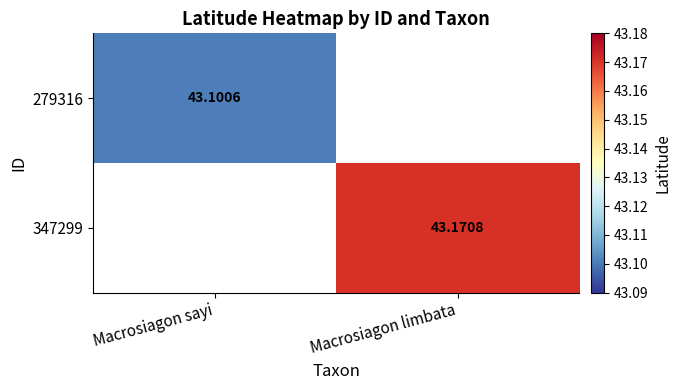

What value does the 279316 series have at Macrosiagon sayi?

43.1